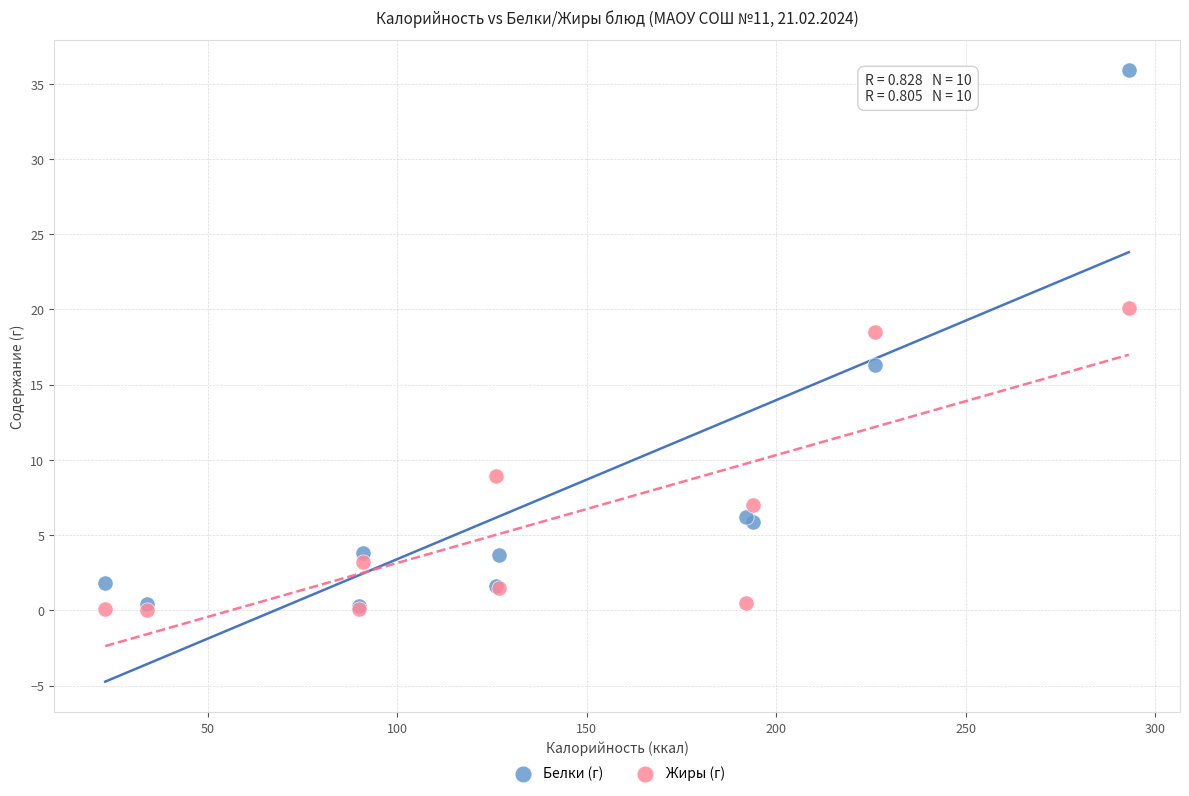

In the Жиры (г) series, what Y value is closest to 10?

8.9